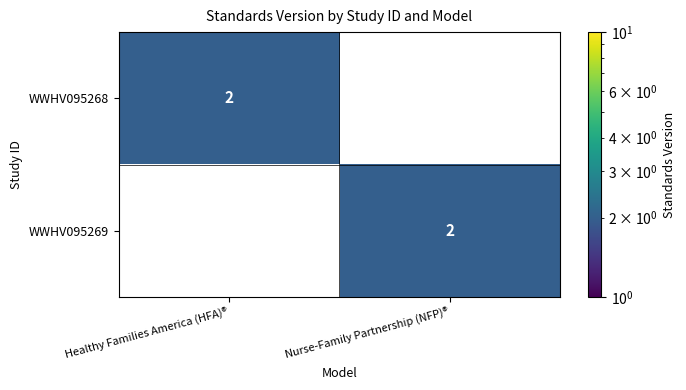

The value of WWHV095269 at Nurse-Family Partnership (NFP)® is 2. True or false?

True